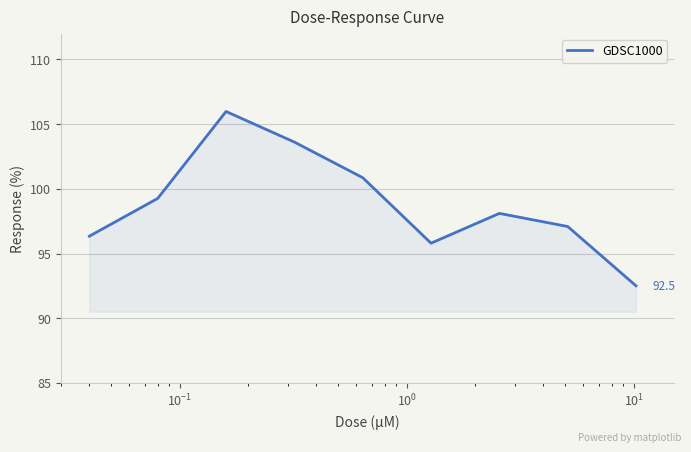

What is the difference between the maximum and minimum values?

13.5